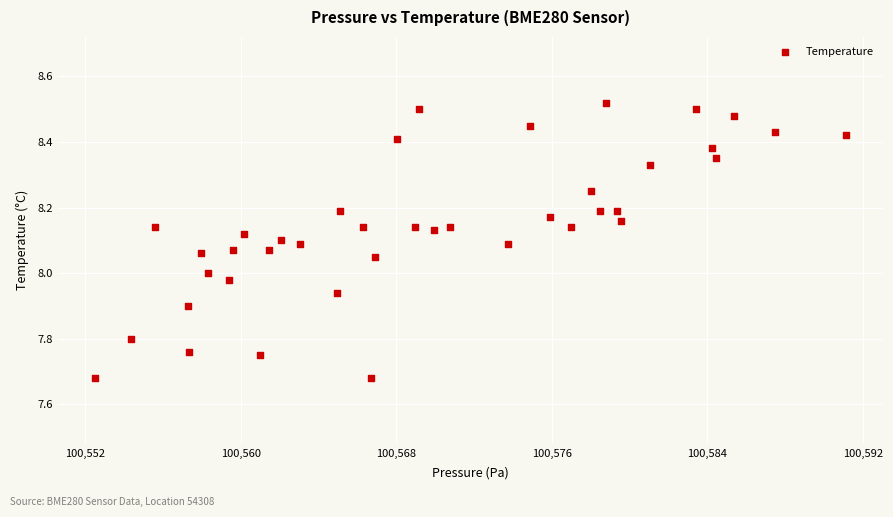

What is the range of Y values (max minus min)?

0.8